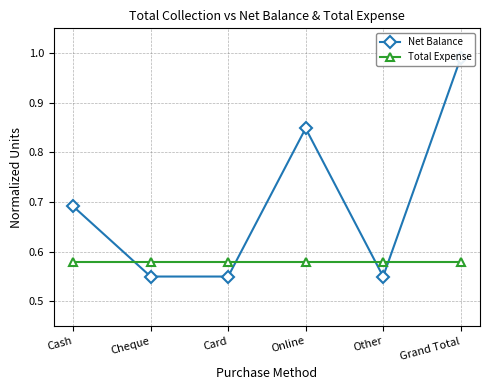

The Total Expense series shows 0.6 at Cheque. True or false?

True